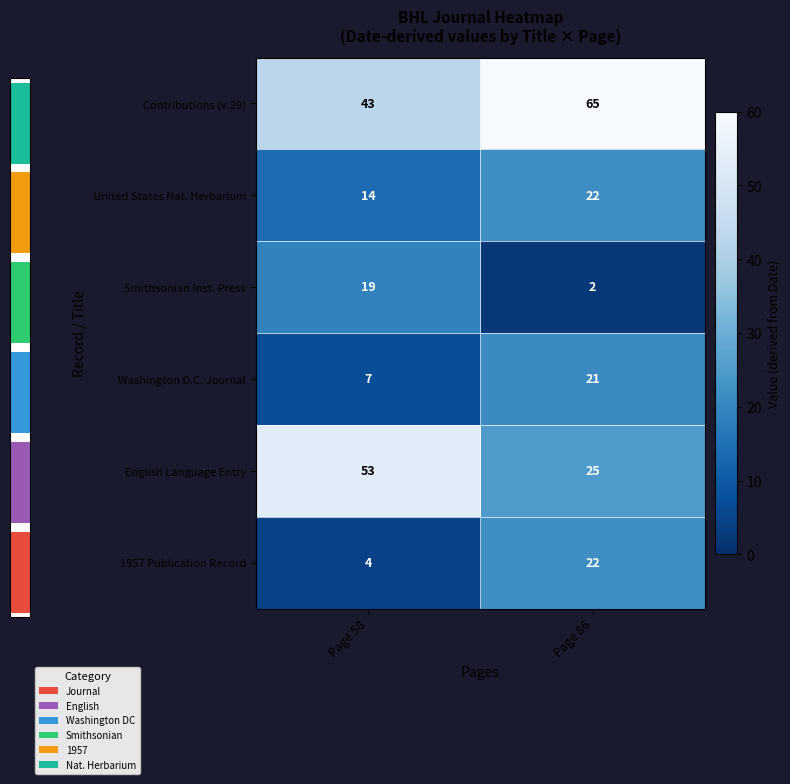

What is the average value of the 1957 Publication Record series?

13